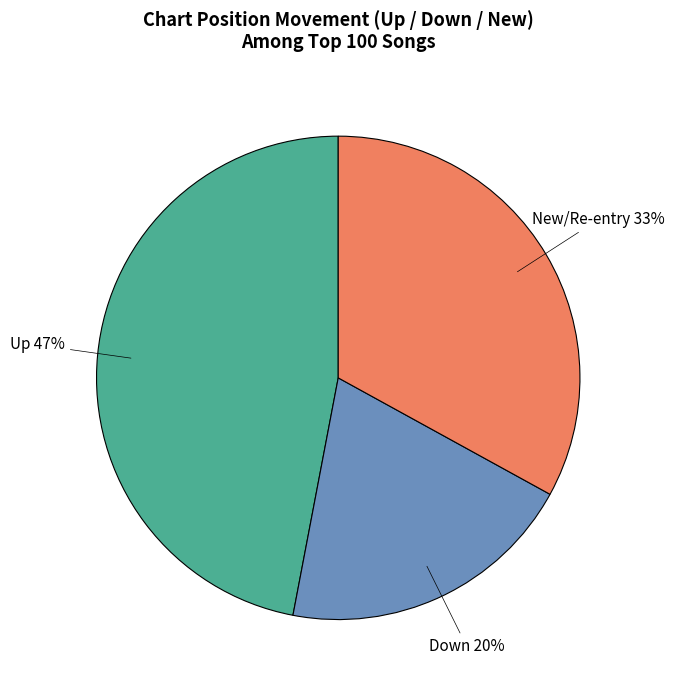

Is there a majority slice in this chart?

No